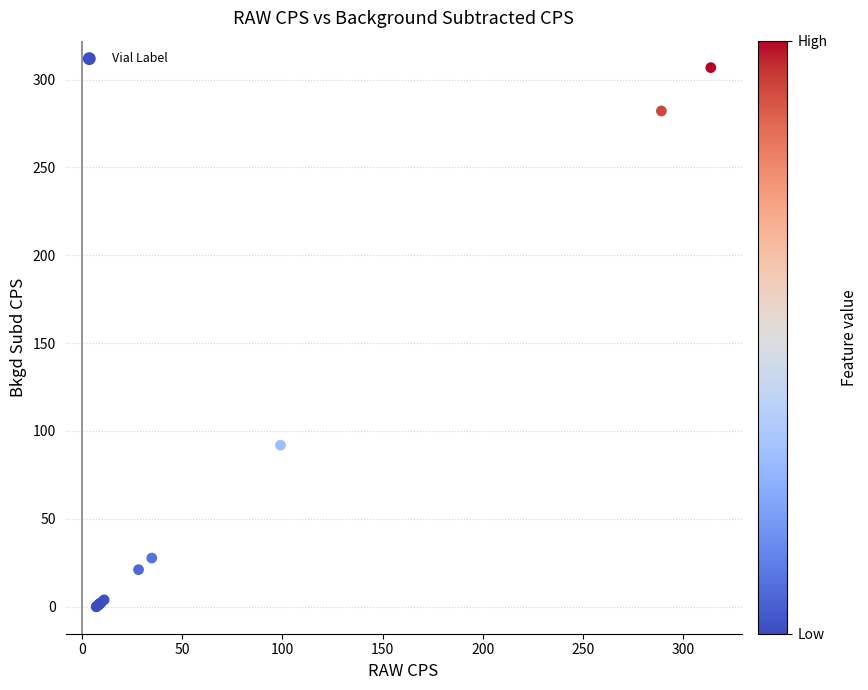

What Y value in the scatter plot is closest to 153?

91.9